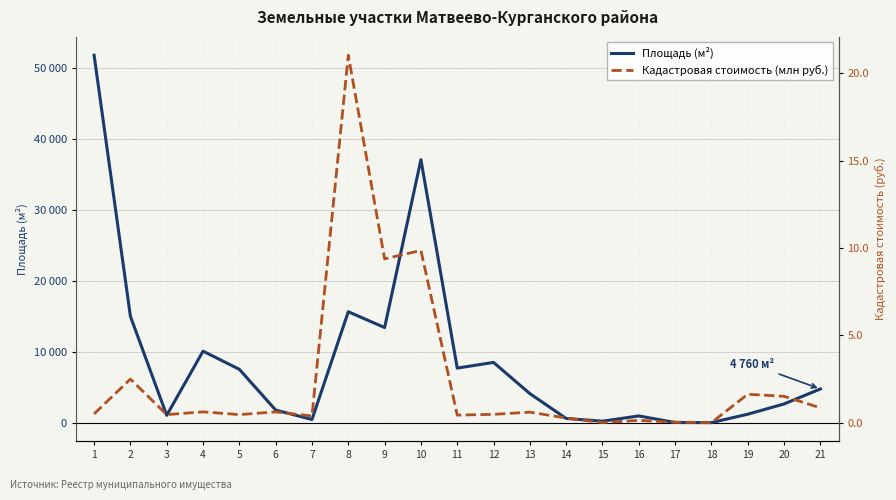

True or false: Кадастровая стоимость (млн руб.) and Площадь (м²) intersect in this chart.

False